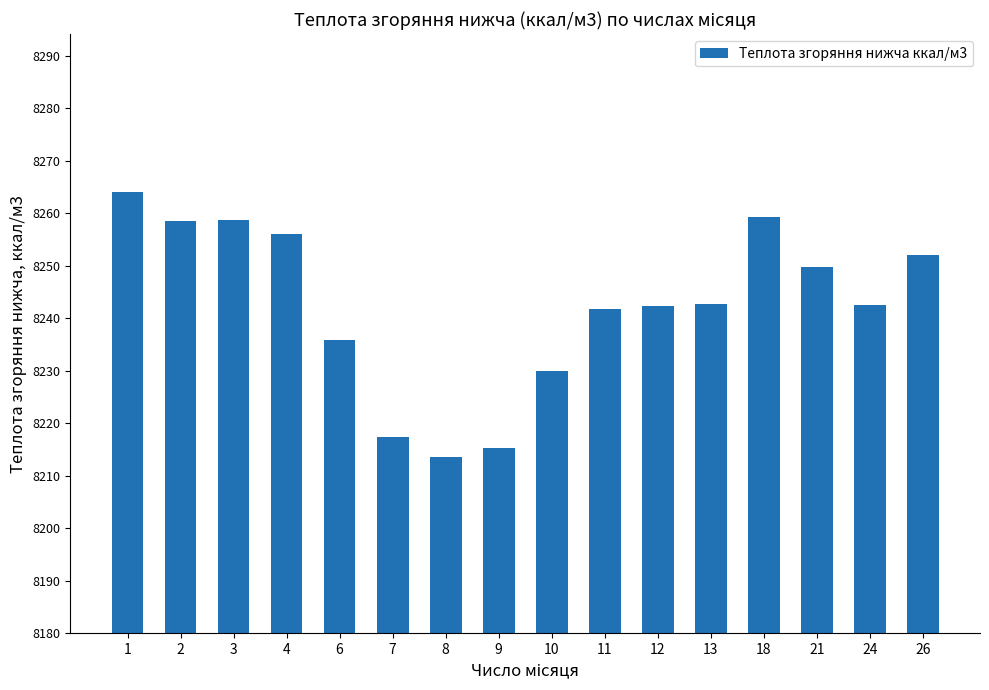

What is the difference between the maximum and minimum values?

50.5